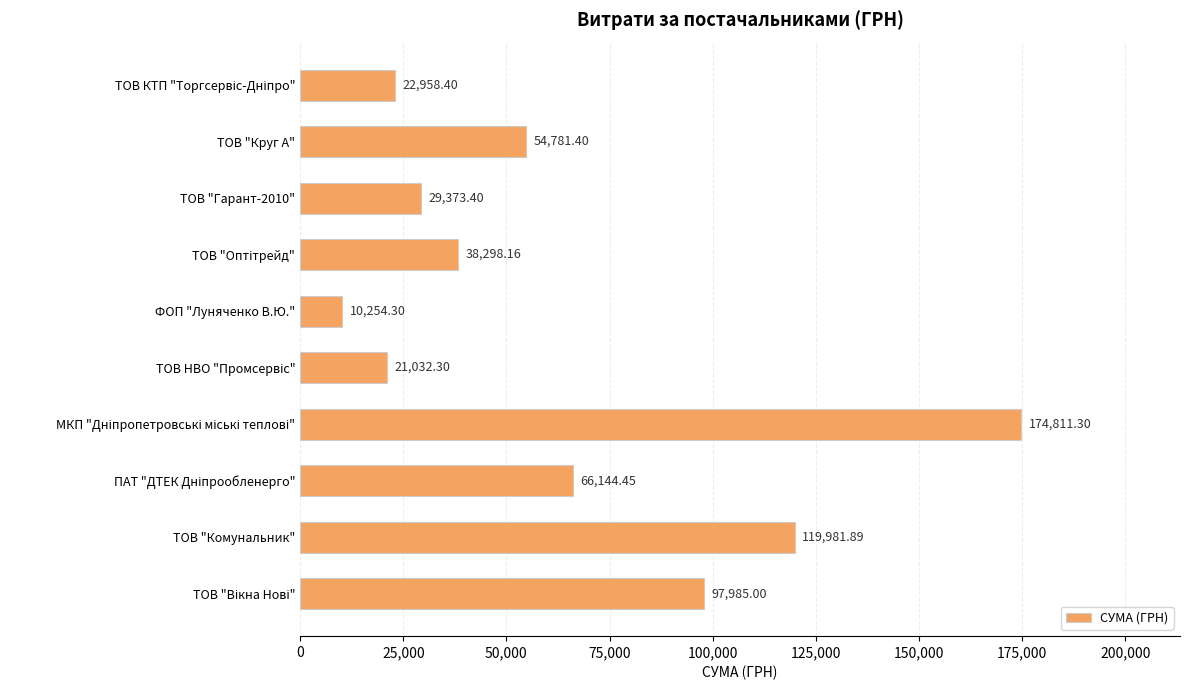

Does the chart contain stacked bars?

No